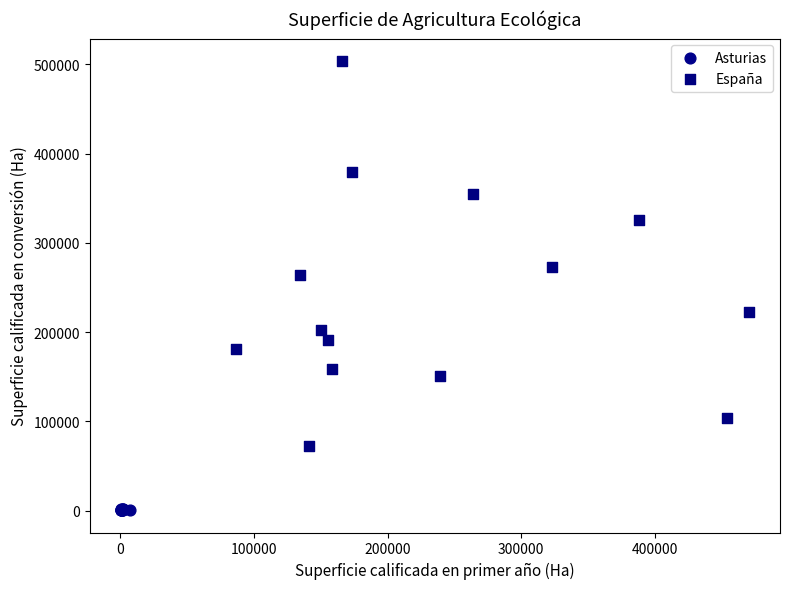

Which series reaches the maximum Y coordinate?

España